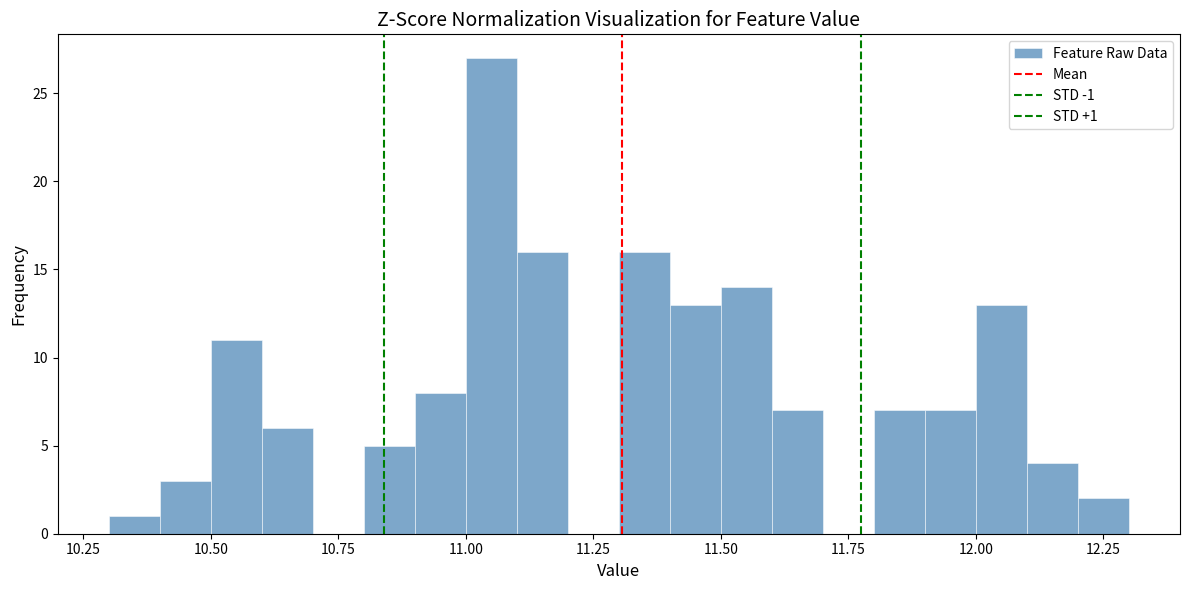

Read against the x-axis, roughly where is the centre of the tallest bar?

11.05